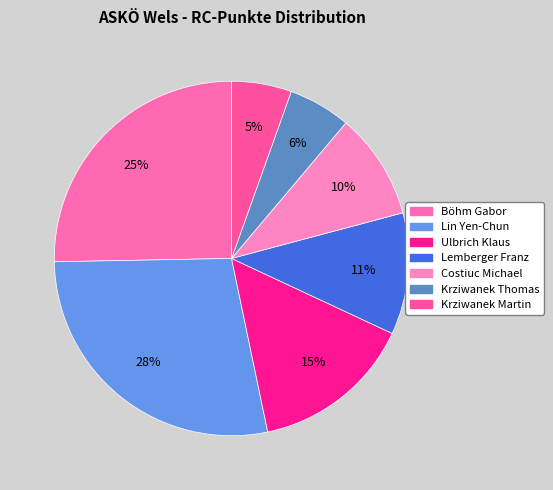

How many segments does this pie chart have?

7